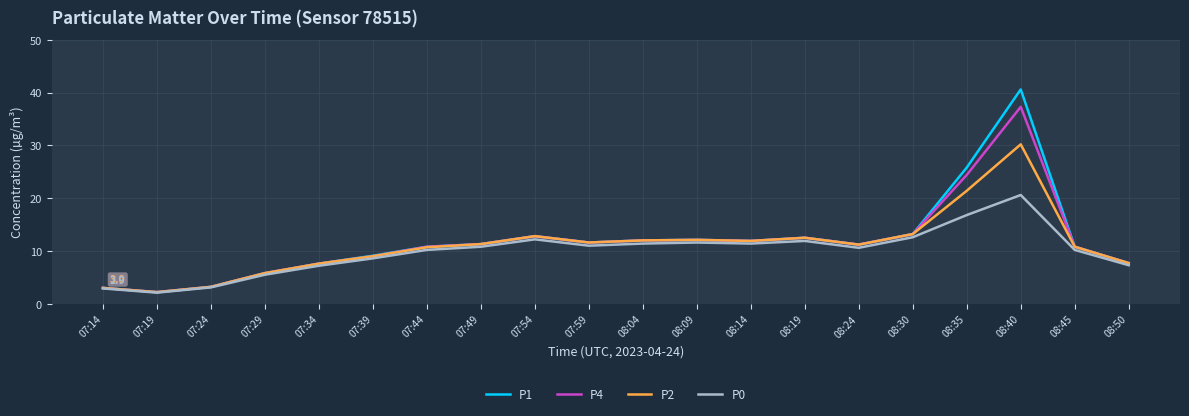

At which category is the sum across all series the highest?

08:40